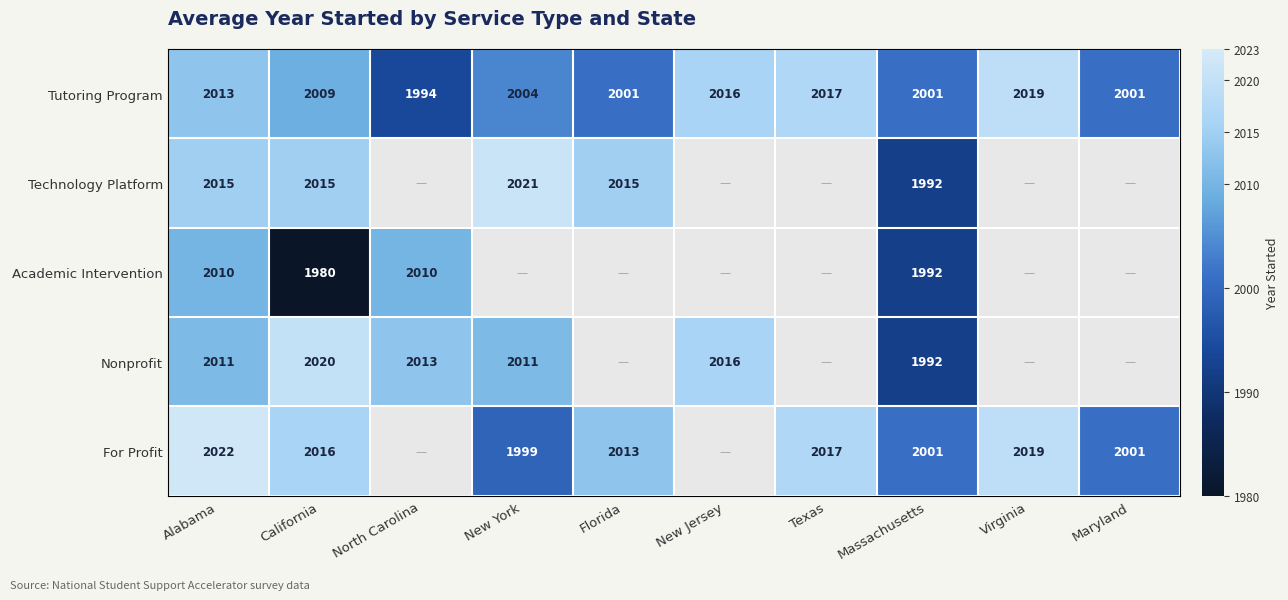

At which label is Tutoring Program closest to 2006?

New York